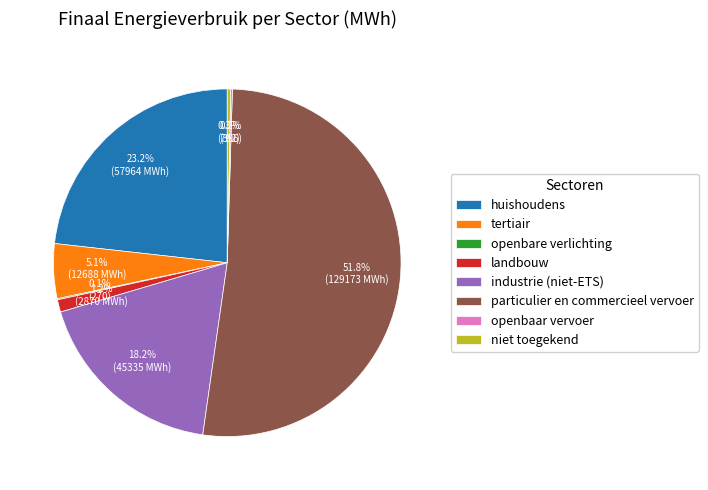

Does any single category account for the majority?

Yes